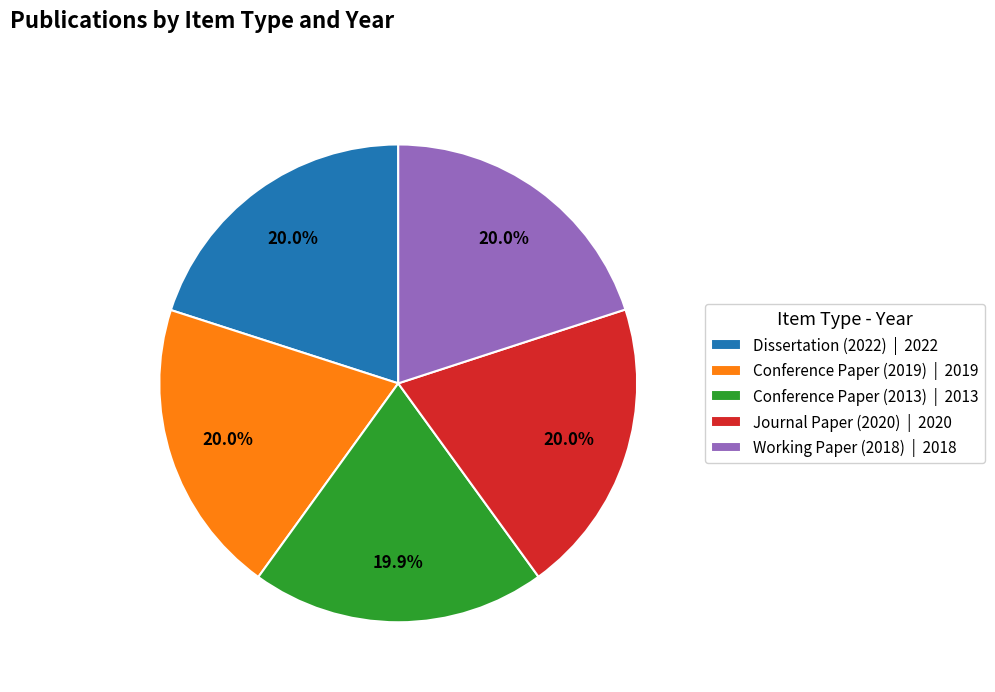

To the nearest percent, what is the combined percentage of Conference Paper (2013) and Working Paper (2018)?

40%